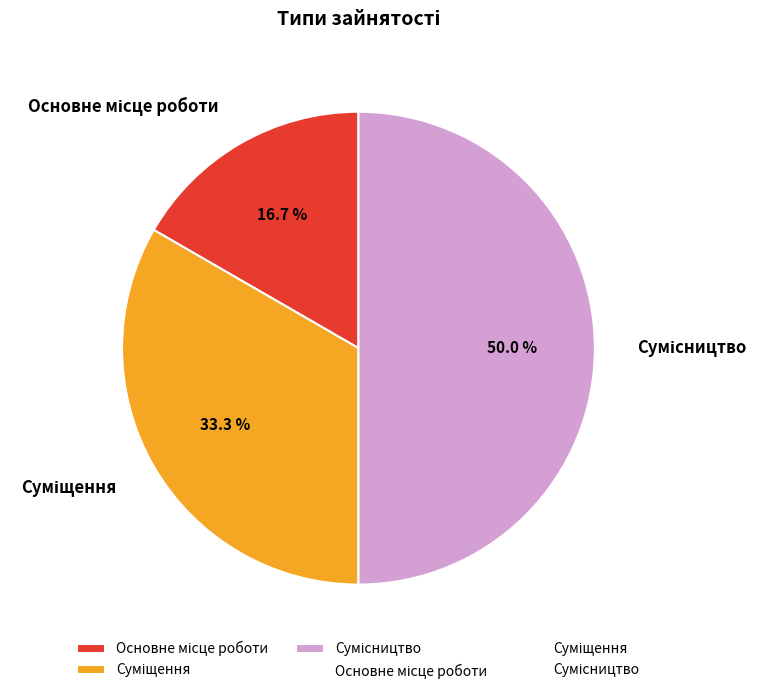

Rank the categories by value from highest to lowest.

Сумісництво, Суміщення, Основне місце роботи